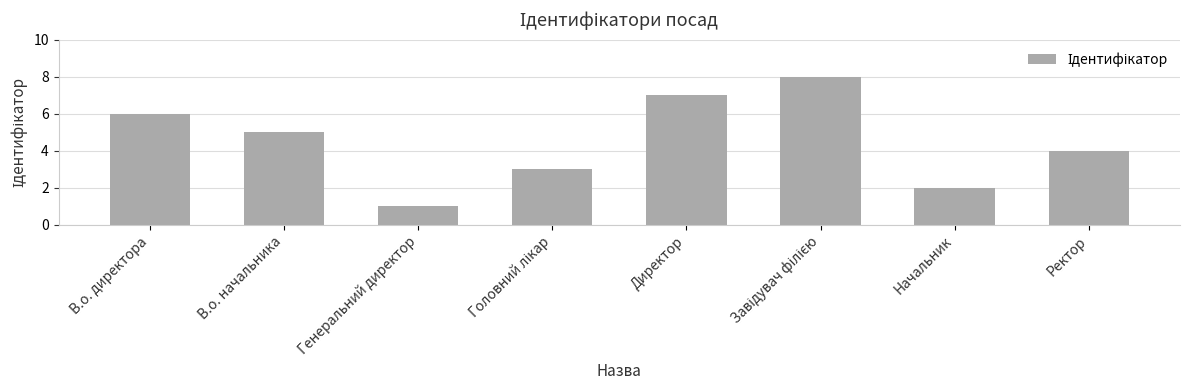

Between Начальник and Генеральний директор, which is larger?

Начальник